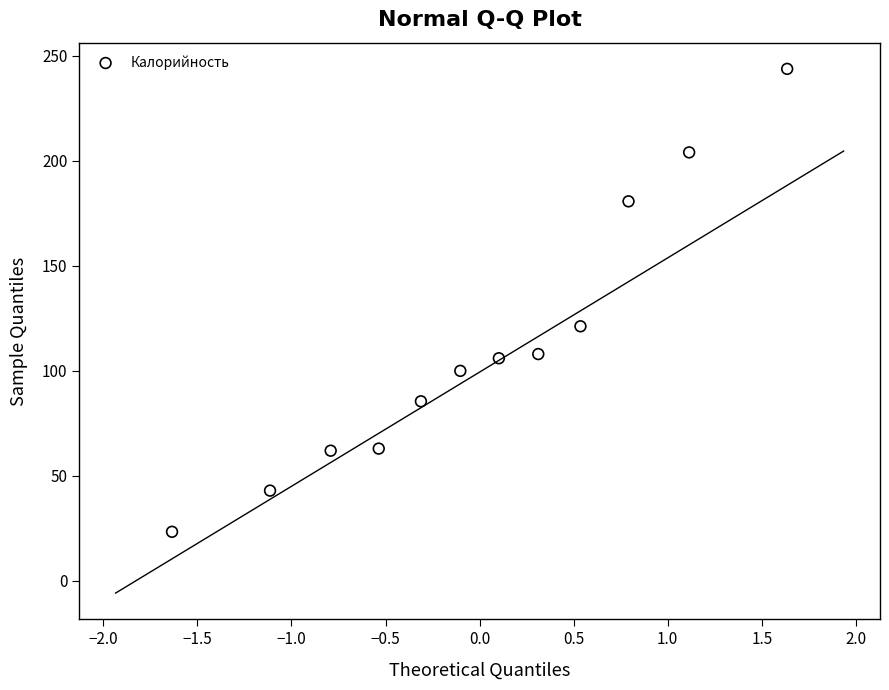

What Y value in the scatter plot is closest to 133?

121.2